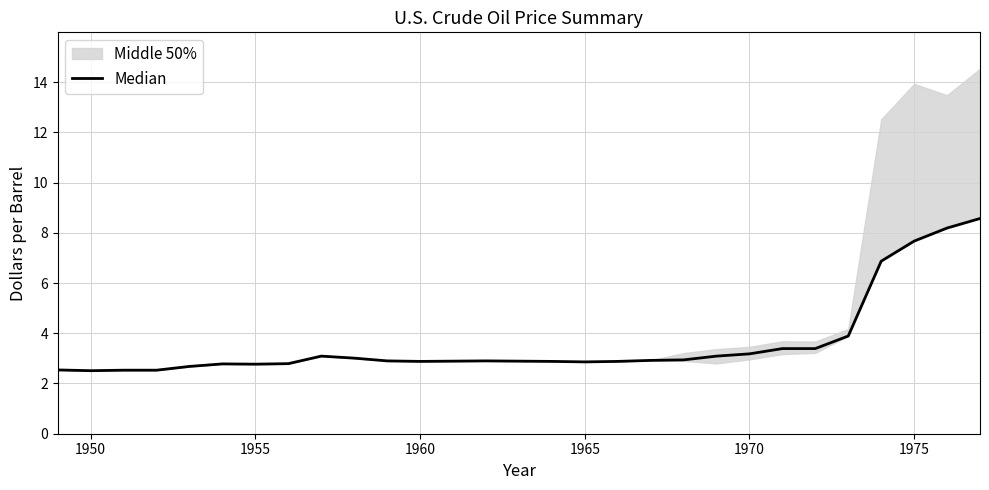

Reading left to right, what are all the values shown in this chart?

2.5	2.5	2.5	2.5	2.7	2.8	2.8	2.8	3.1	3.0	2.9	2.9	2.9	2.9	2.9	2.9	2.9	2.9	2.9	2.9	3.1	3.2	3.4	3.4	3.9	6.9	7.7	8.2	8.6